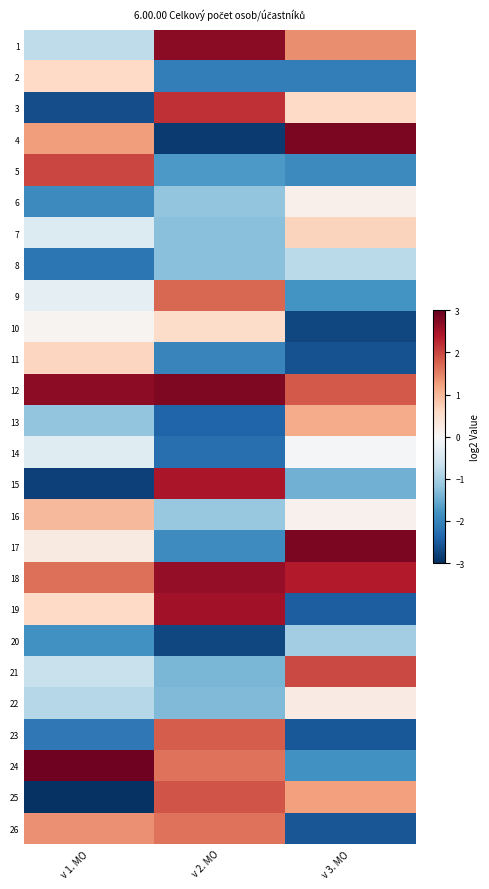

Reading left to right, list all the values displayed in this chart.

1: v 1. MO=-0.8	v 2. MO=2.7	v 3. MO=1.4
2: v 1. MO=0.6	v 2. MO=-2.1	v 3. MO=-2.1
3: v 1. MO=-2.7	v 2. MO=2.2	v 3. MO=0.6
4: v 1. MO=1.2	v 2. MO=-2.9	v 3. MO=2.8
5: v 1. MO=2.0	v 2. MO=-1.7	v 3. MO=-1.9
6: v 1. MO=-1.9	v 2. MO=-1.2	v 3. MO=0.1
7: v 1. MO=-0.4	v 2. MO=-1.3	v 3. MO=0.7
8: v 1. MO=-2.2	v 2. MO=-1.2	v 3. MO=-0.8
9: v 1. MO=-0.3	v 2. MO=1.7	v 3. MO=-1.8
10: v 1. MO=0.1	v 2. MO=0.6	v 3. MO=-2.7
11: v 1. MO=0.6	v 2. MO=-2.0	v 3. MO=-2.6
12: v 1. MO=2.7	v 2. MO=2.8	v 3. MO=1.9
13: v 1. MO=-1.2	v 2. MO=-2.4	v 3. MO=1.1
14: v 1. MO=-0.4	v 2. MO=-2.3	v 3. MO=-0.0
15: v 1. MO=-2.8	v 2. MO=2.5	v 3. MO=-1.4
16: v 1. MO=1.0	v 2. MO=-1.1	v 3. MO=0.1
17: v 1. MO=0.3	v 2. MO=-1.9	v 3. MO=2.8
18: v 1. MO=1.7	v 2. MO=2.6	v 3. MO=2.4
19: v 1. MO=0.6	v 2. MO=2.5	v 3. MO=-2.5
20: v 1. MO=-1.8	v 2. MO=-2.7	v 3. MO=-1.0
21: v 1. MO=-0.7	v 2. MO=-1.4	v 3. MO=2.0
22: v 1. MO=-0.9	v 2. MO=-1.3	v 3. MO=0.3
23: v 1. MO=-2.2	v 2. MO=1.8	v 3. MO=-2.6
24: v 1. MO=2.9	v 2. MO=1.6	v 3. MO=-1.8
25: v 1. MO=-3.0	v 2. MO=1.9	v 3. MO=1.2
26: v 1. MO=1.4	v 2. MO=1.6	v 3. MO=-2.6